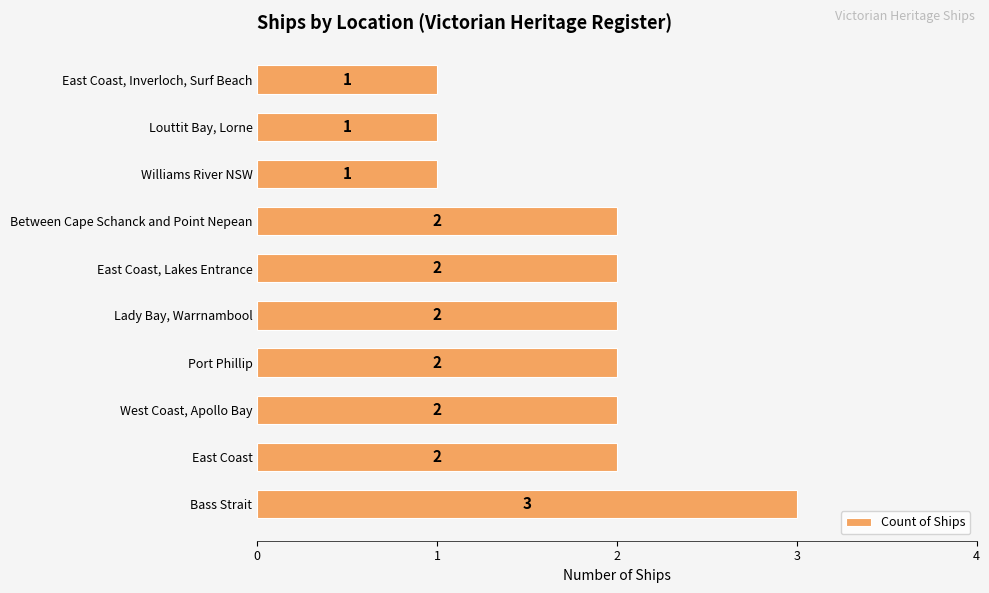

What is the smallest value displayed?

1